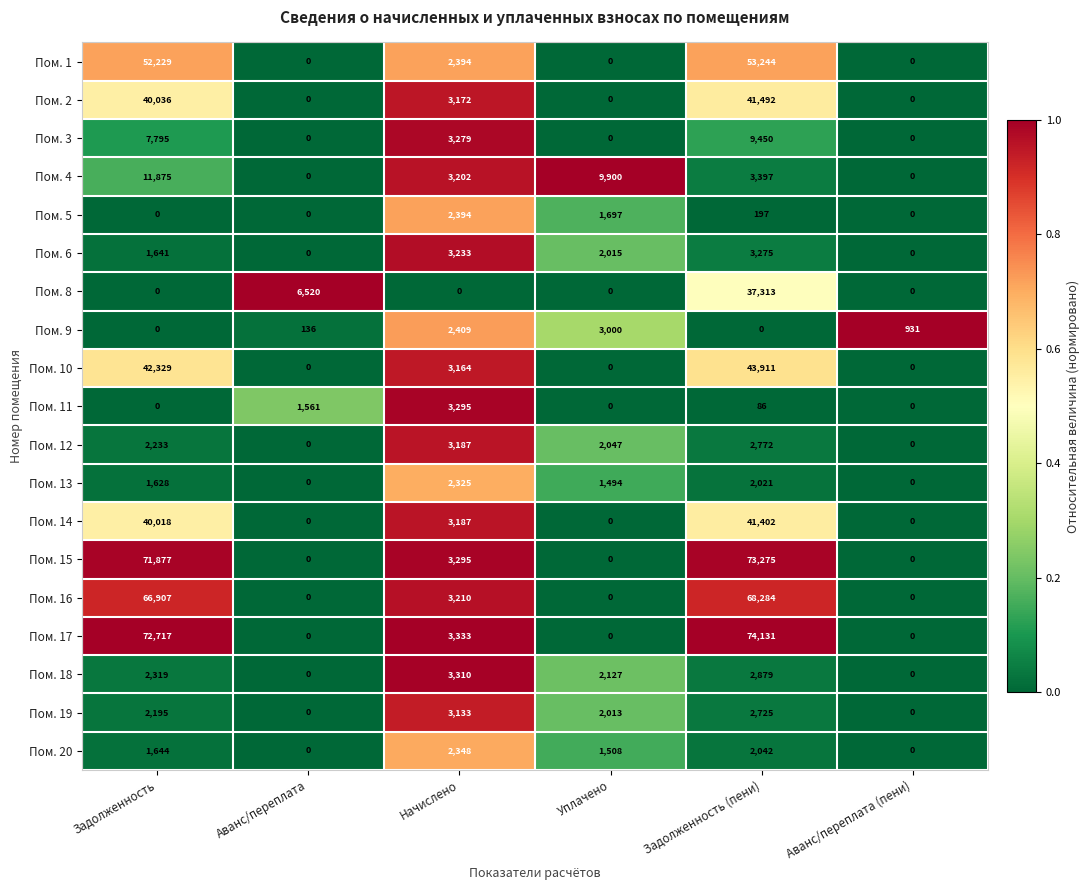

What is the difference between the Пом. 14 values at Аванс/переплата and Задолженность?

40018